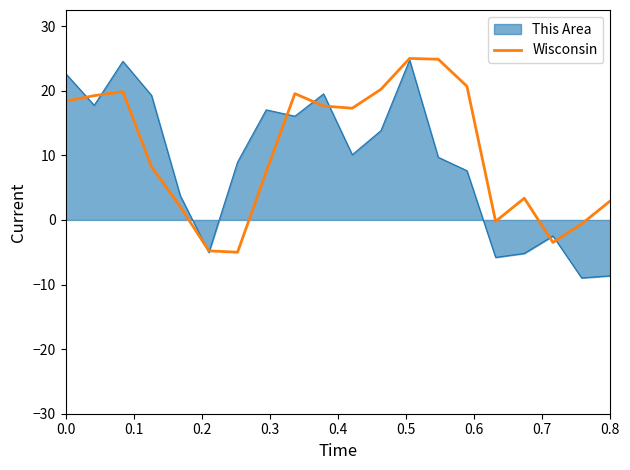

Which series has the widest spread of values?

This Area